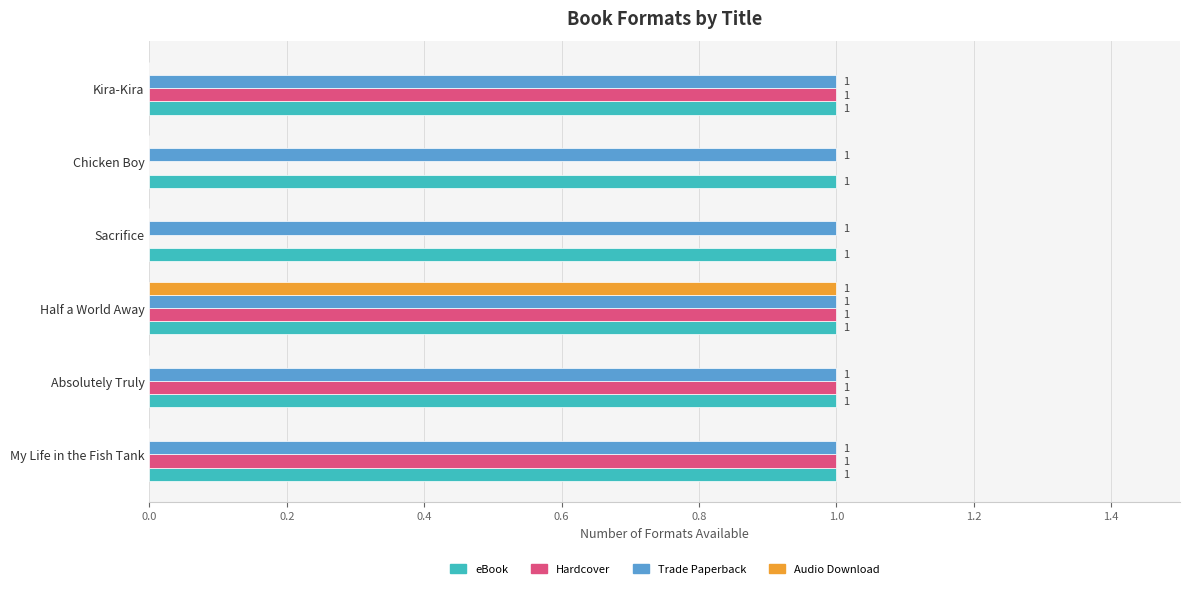

Is it true that Trade Paperback equals 1 at Kira-Kira?

True